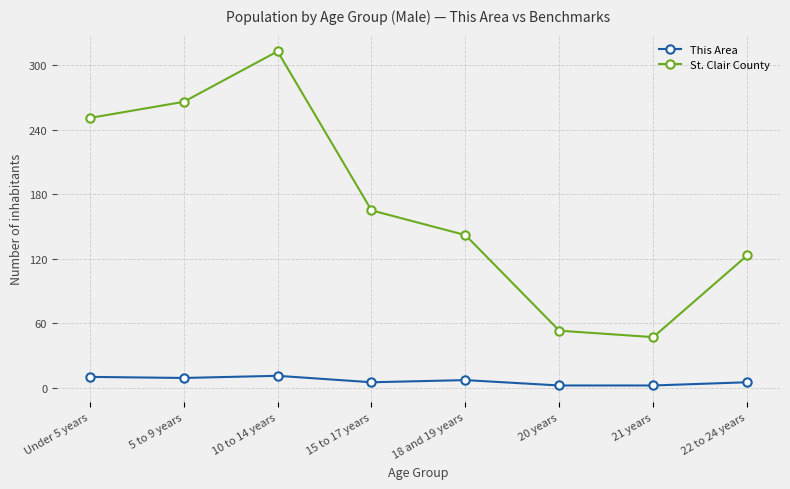

The St. Clair County series shows 47 at 21 years. True or false?

True